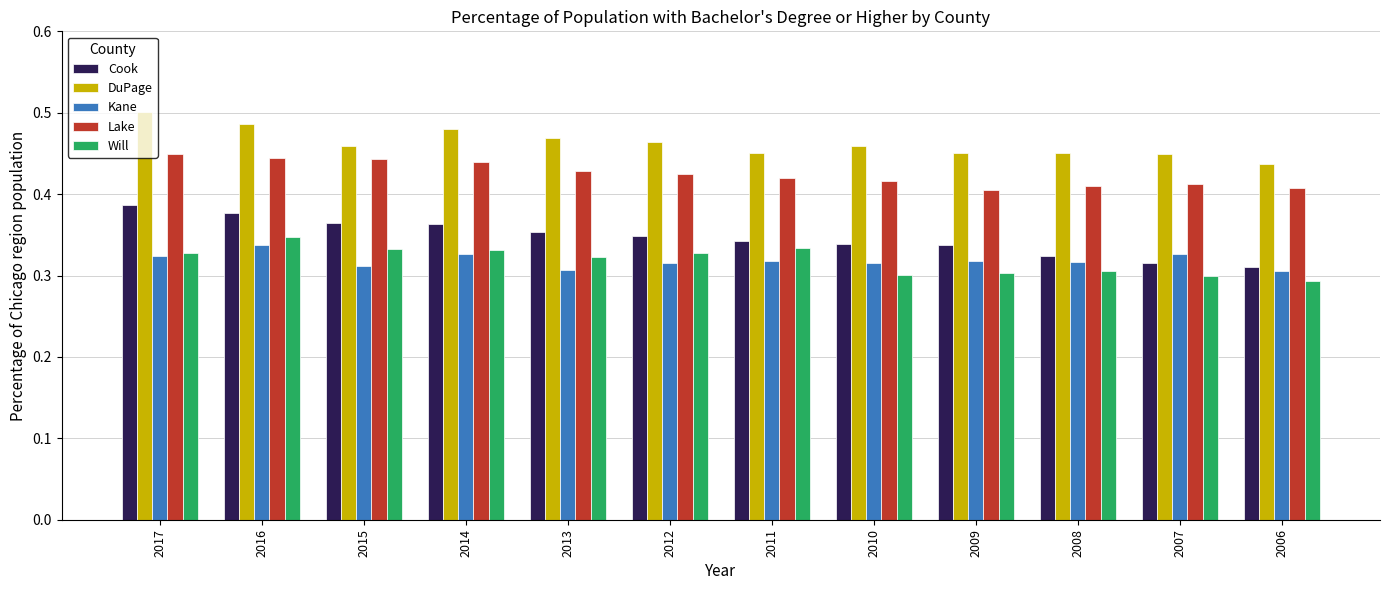

True or false: Lake has a value of 0.1 at 2011.

False